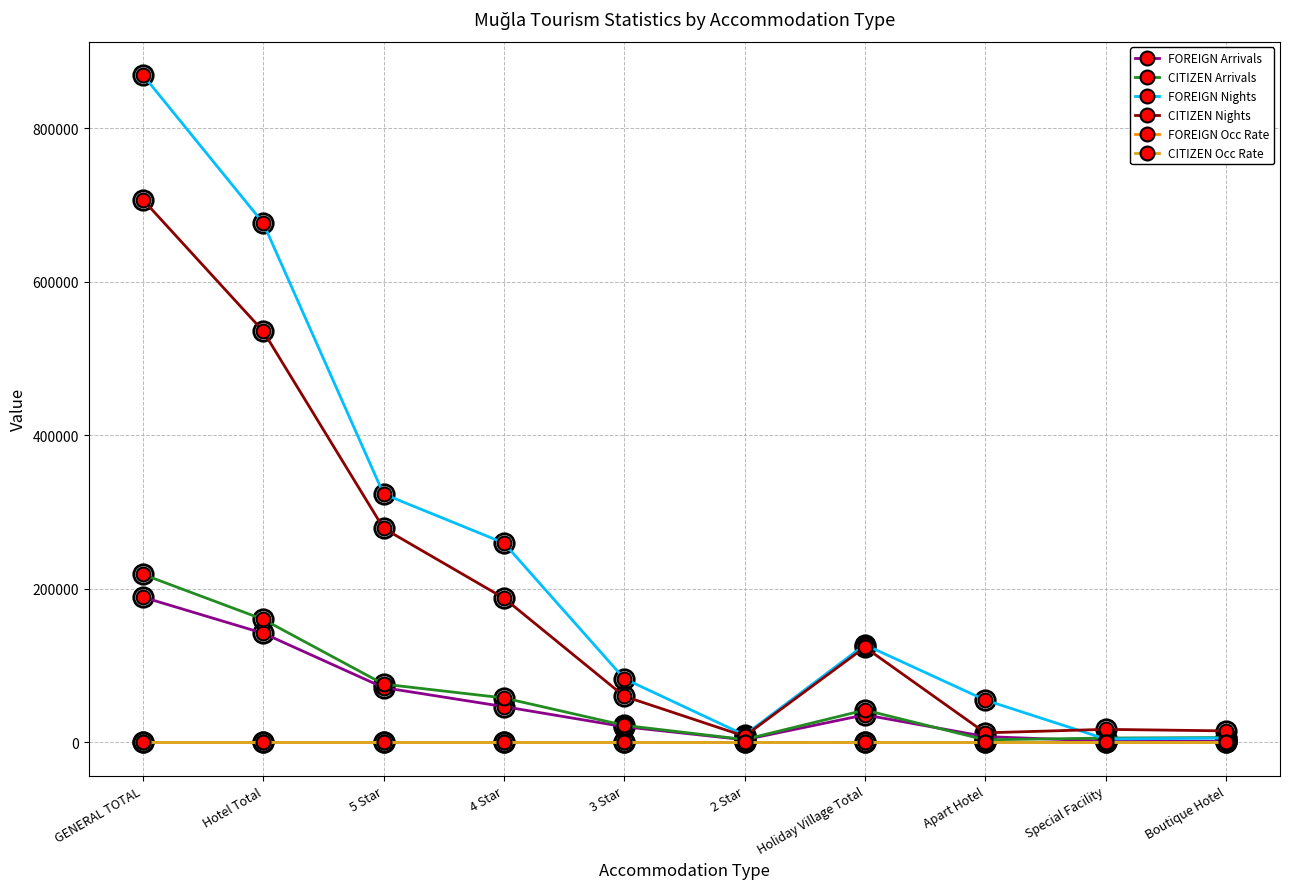

Where is the first local maximum for CITIZEN Nights?

Holiday Village Total